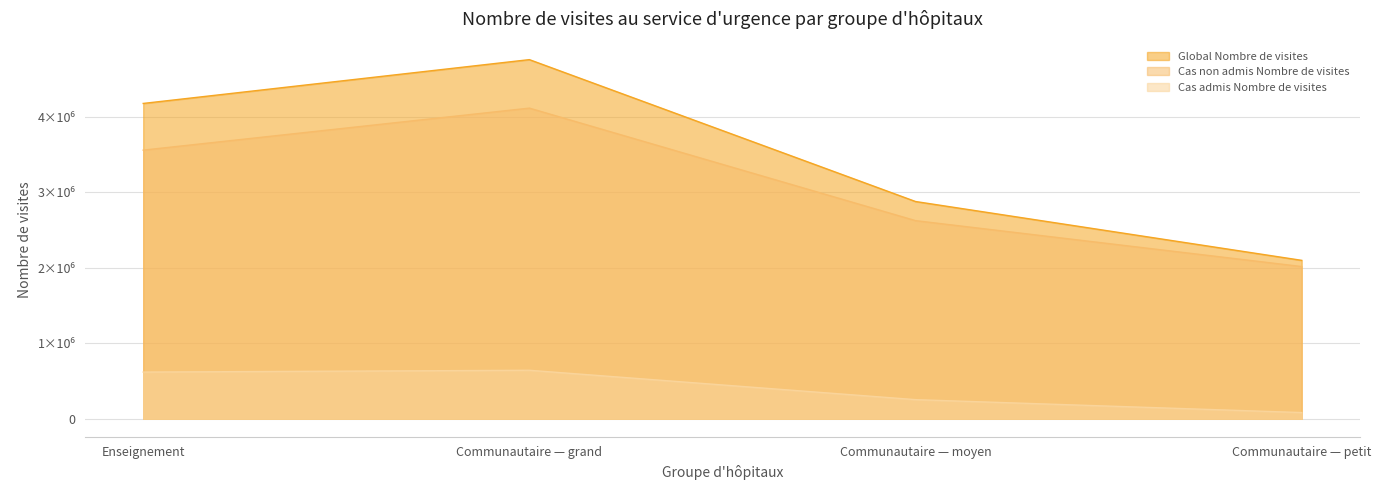

How many distinct data groups are displayed?

3